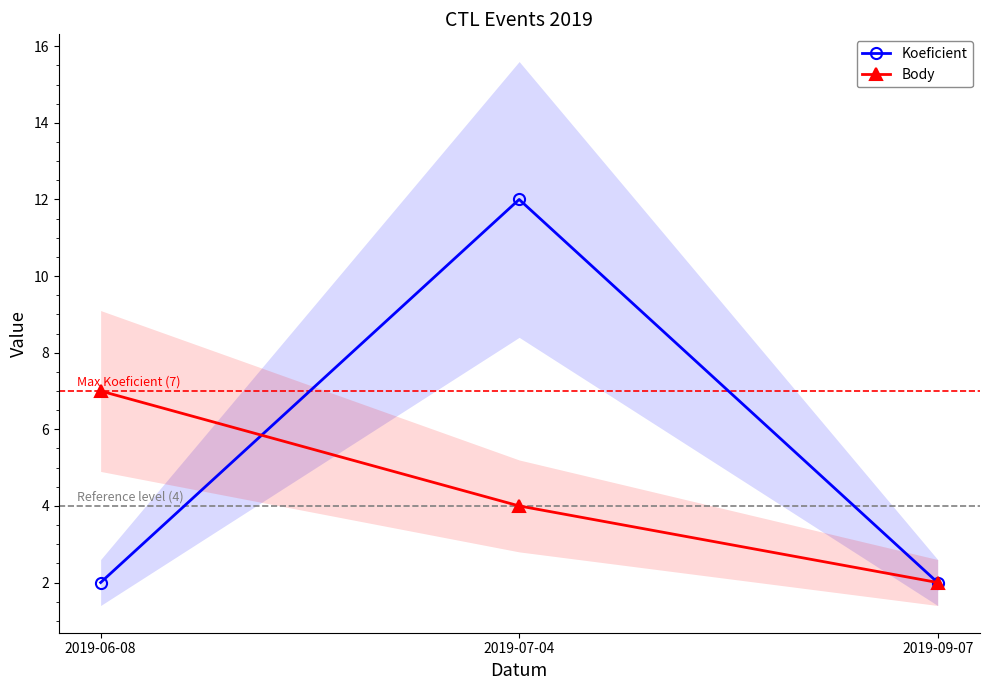

Is it true that Koeficient equals 2 at 2019-09-07?

True